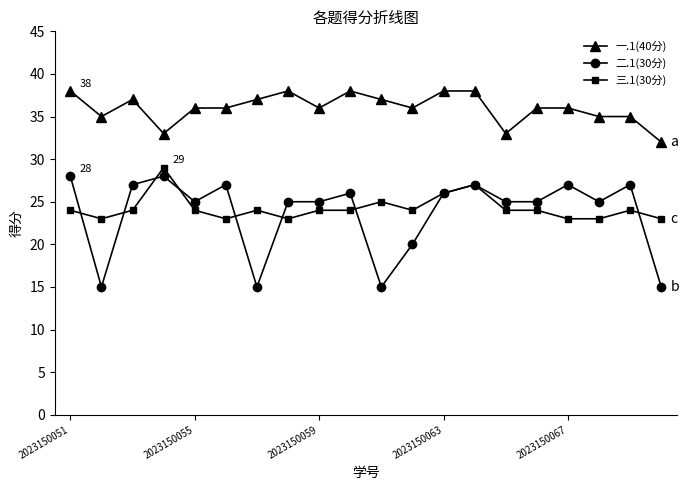

What is the value of the 三.1(30分) point at the 5th from the left?

24